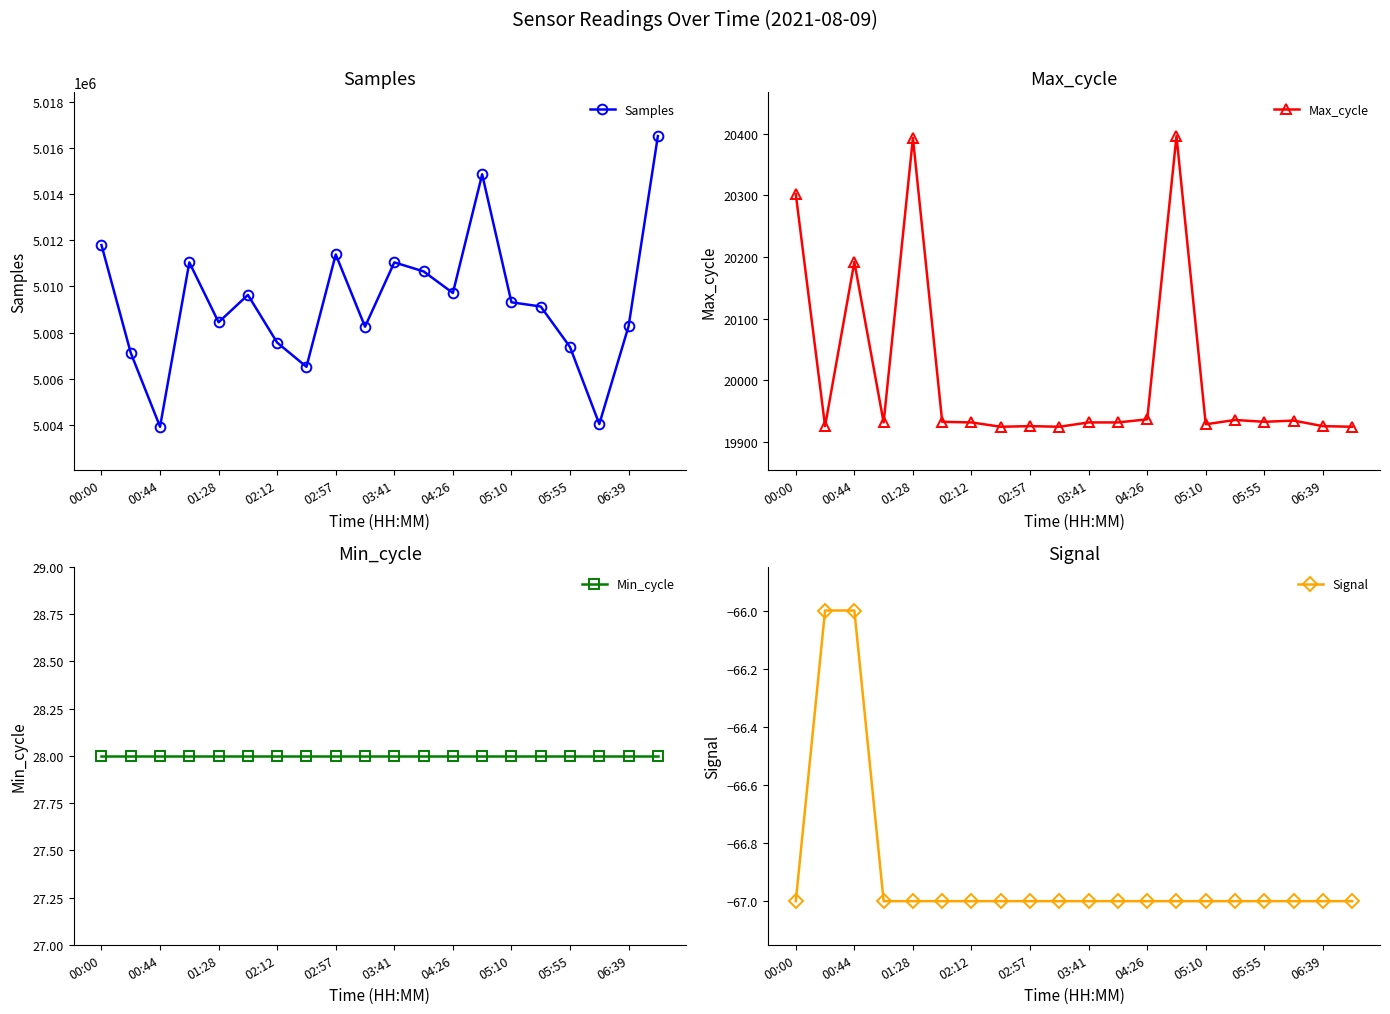

At which category does Max_cycle reach its first local peak?

00:44